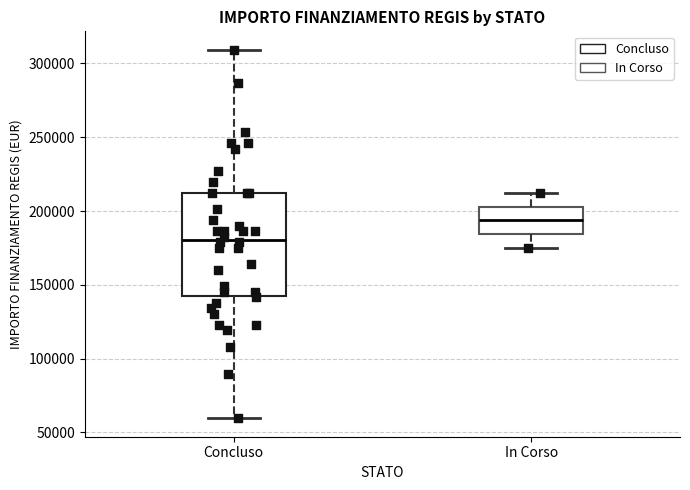

Reading left to right, read every box against the y-axis: the position of its median line, the range the box covers, and the ends of its whiskers. The values are not printed on the chart, so give them approximately, as read against the axis.

Concluso: median 180000, box 145000 to 210000, whiskers 60000 to 310000
In Corso: median 195000, box 185000 to 205000, whiskers 175000 to 210000